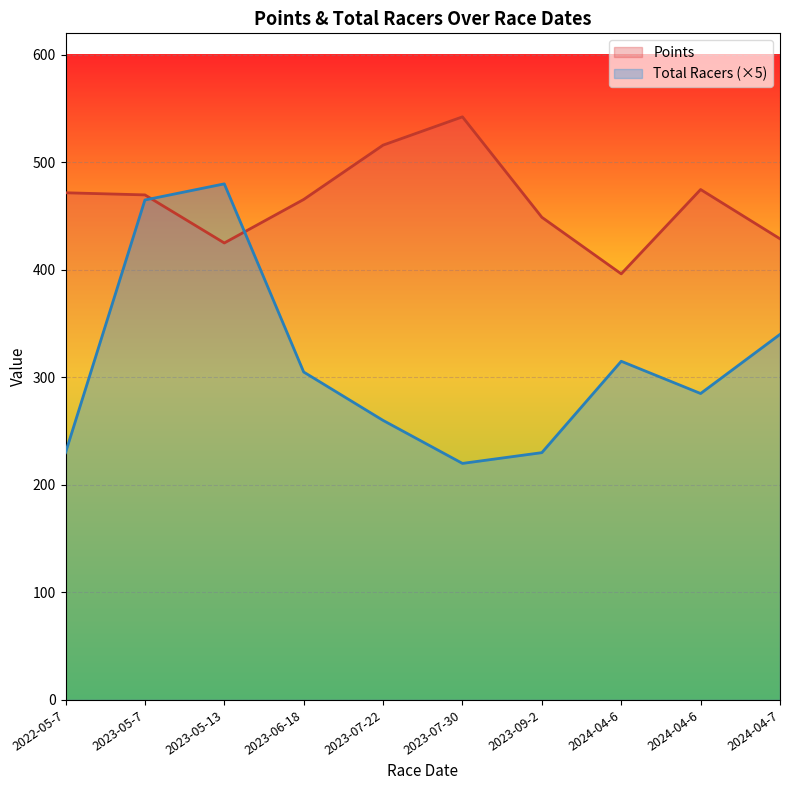

The Total Racers series shows 220.0 at 2023-07-30. True or false?

True